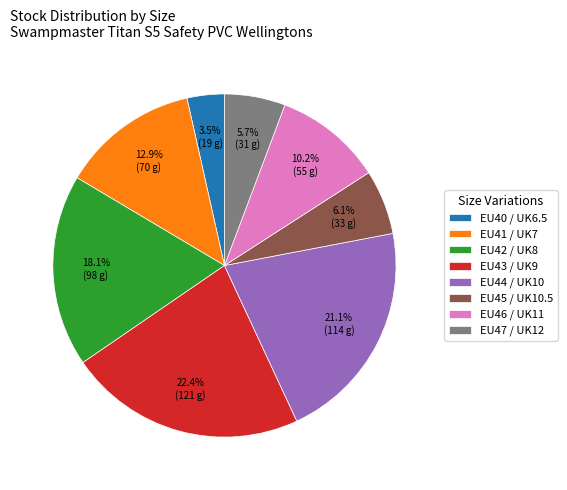

Between EU42 / UK8 and EU46 / UK11, which is larger?

EU42 / UK8